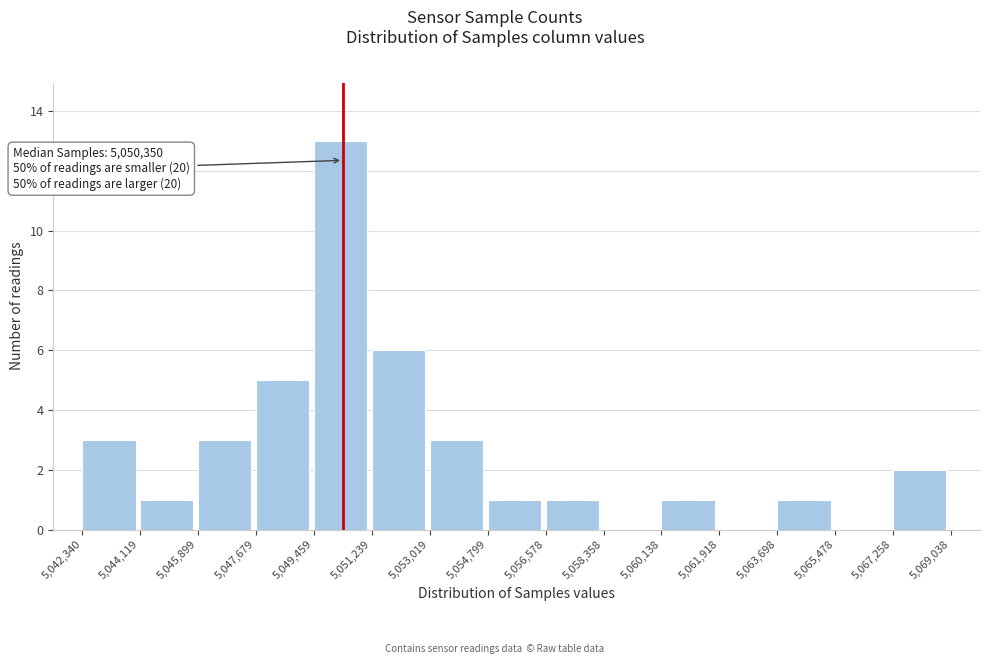

Which range on the x-axis has the tallest bar?

5,049,459 to 5,051,239